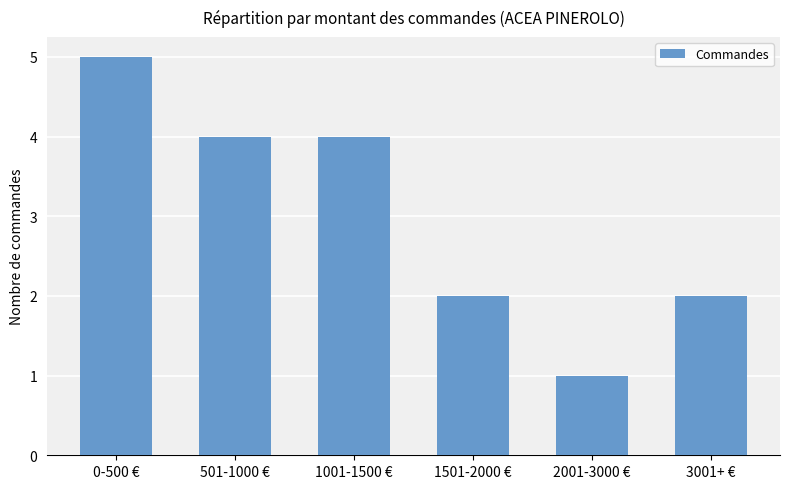

What is the ratio of the value at 1501-2000 € to the value at 501-1000 €?

0.5